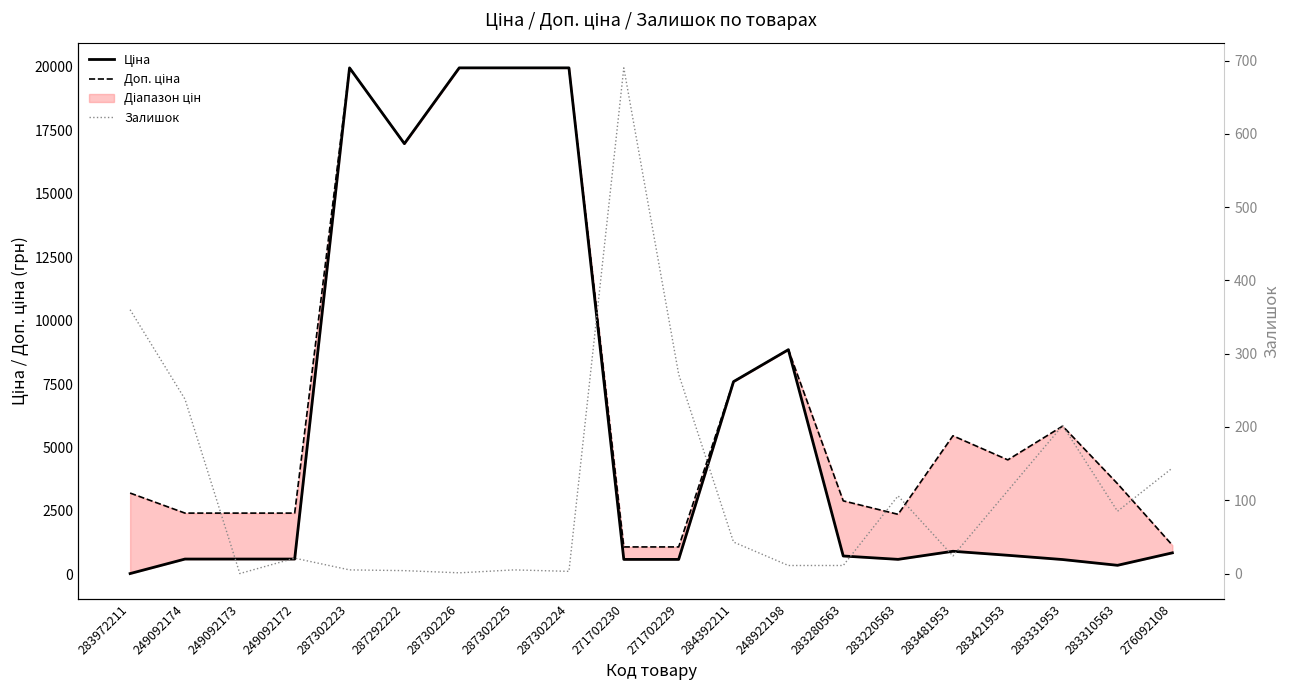

Rank the series by their maximum value, from highest to lowest.

Ціна, Доп. ціна, Залишок